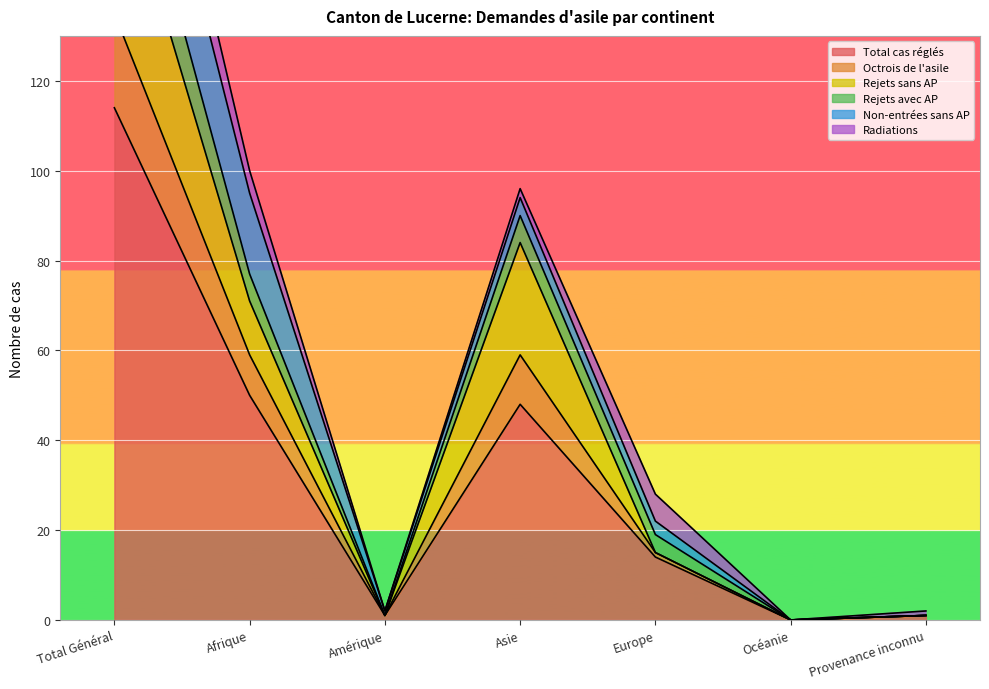

What is the difference between the highest and lowest values at Asie?

48